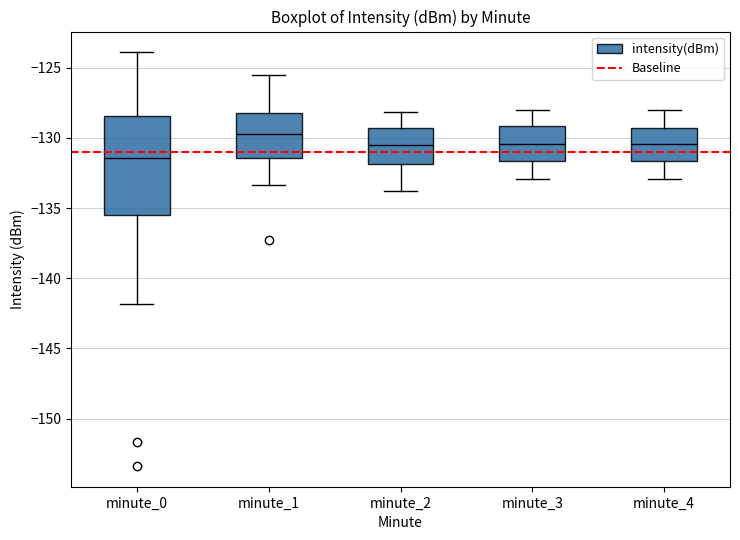

Where does the median line of the box for minute_1 sit on the y-axis? The values are not printed on the chart, so give them approximately, as read against the axis.

-129.5